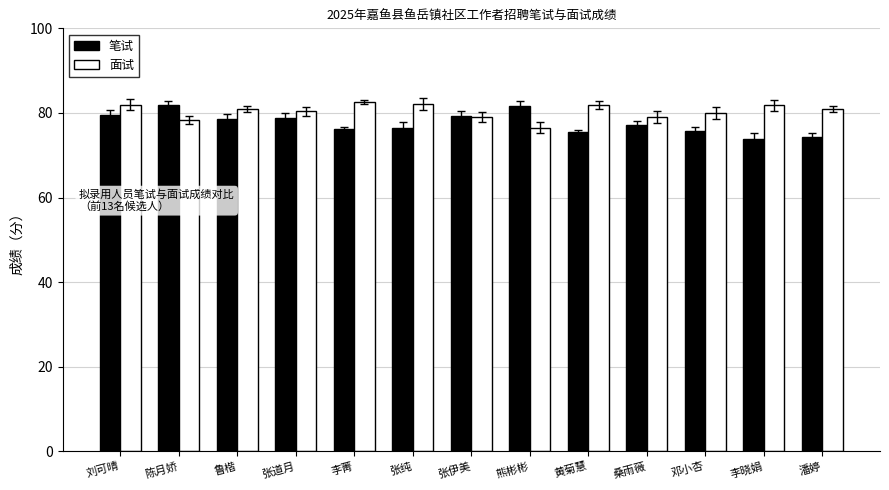

Rank the series by their average value, from highest to lowest.

面试, 笔试